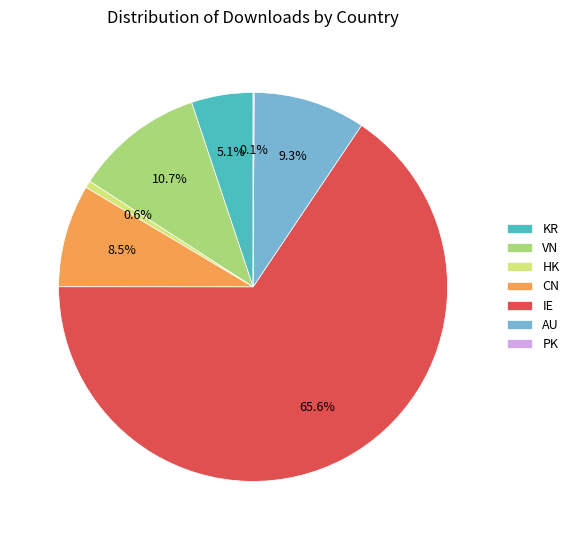

What portion of the pie excludes AU?

90.7%